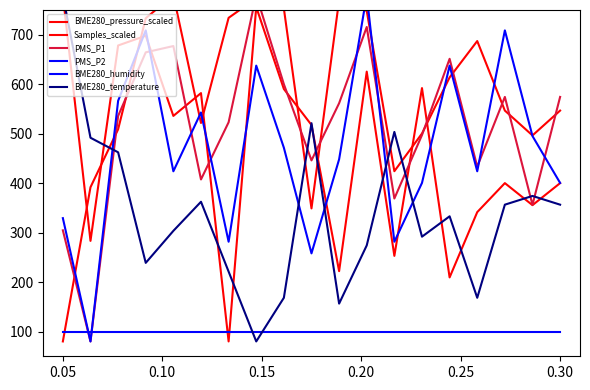

At which label is PMS_P2 closest to 430?

0.25